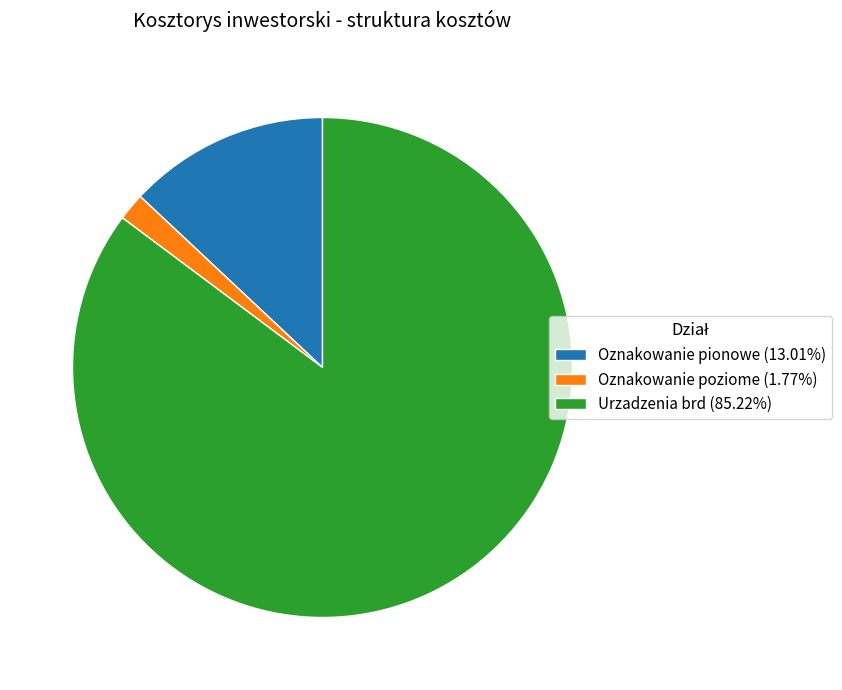

Between Urzadzenia brd and Oznakowanie pionowe, which is larger?

Urzadzenia brd